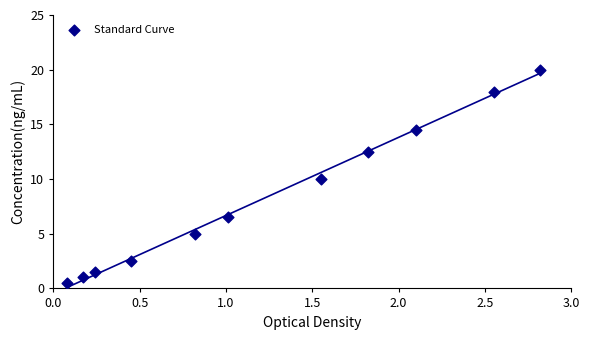

What is the range of X values (max minus min)?

2.7